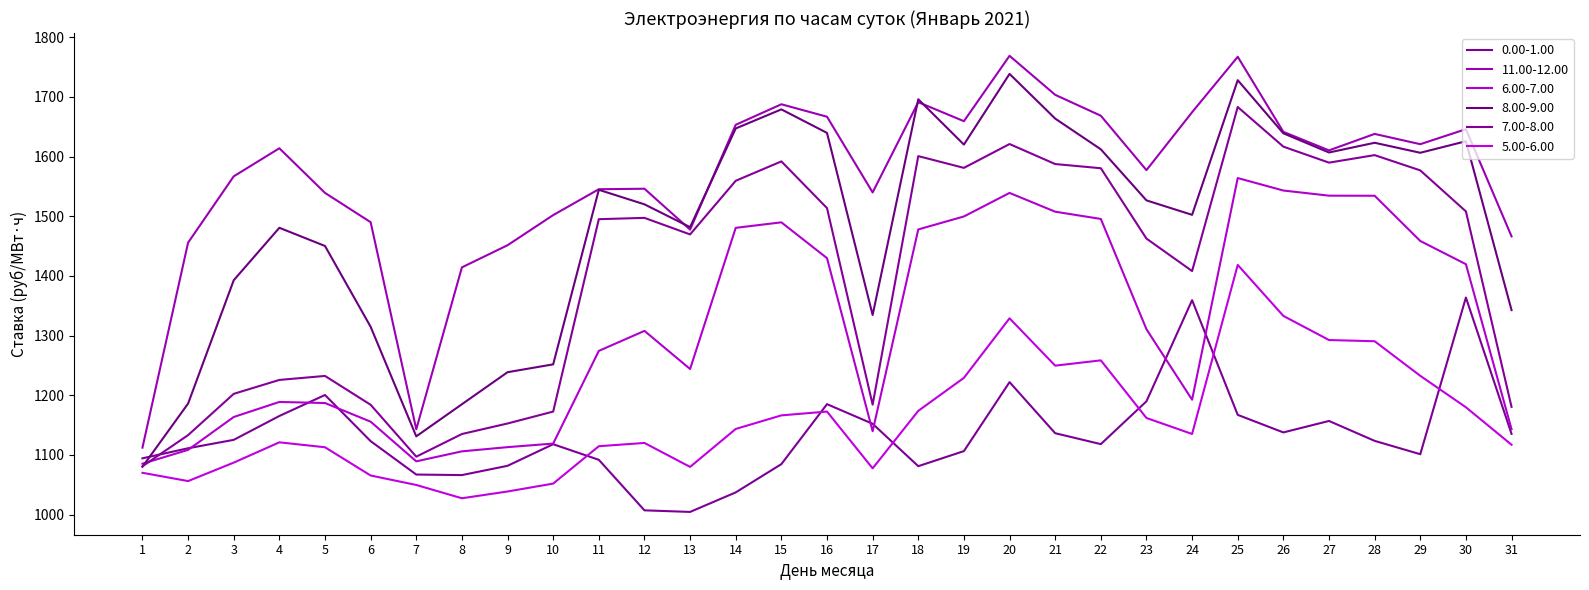

The value of 11.00-12.00 at 9 is 1451.4. True or false?

True